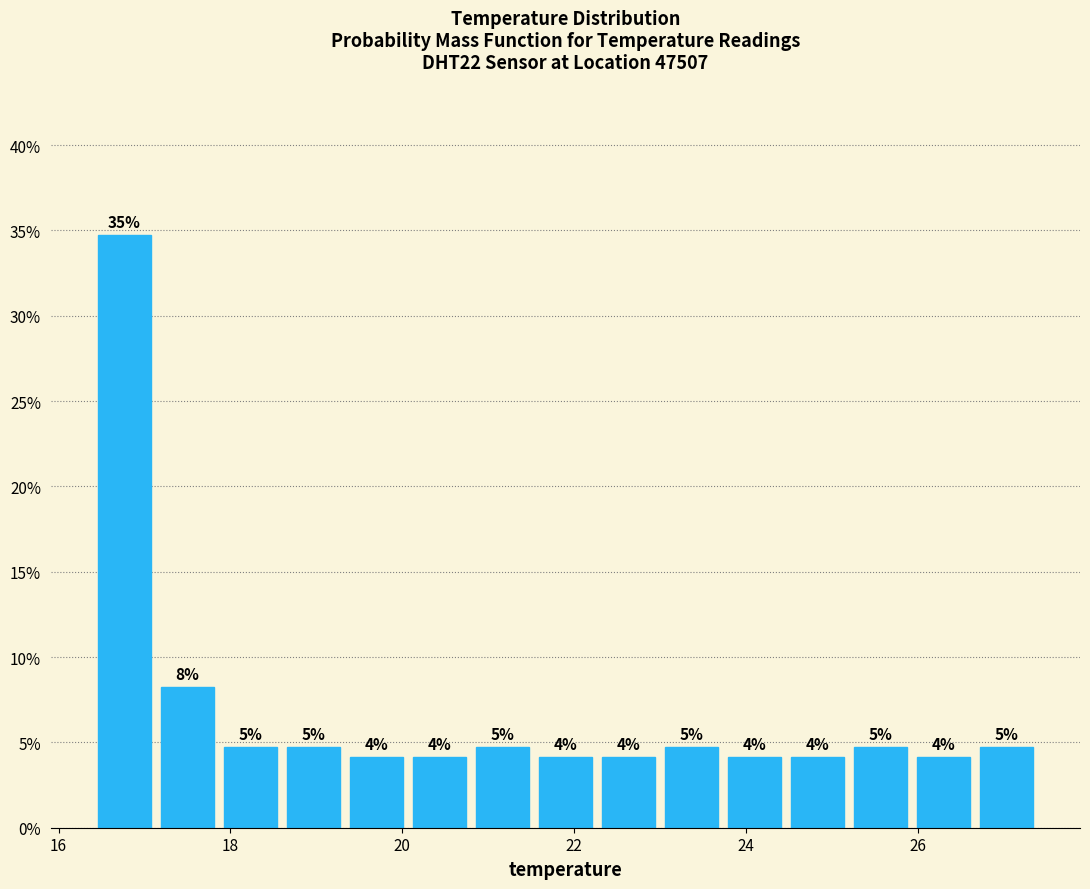

Around what value on the x-axis is the tallest bar? Give the approximate position of its centre, as read against the axis.

16.8